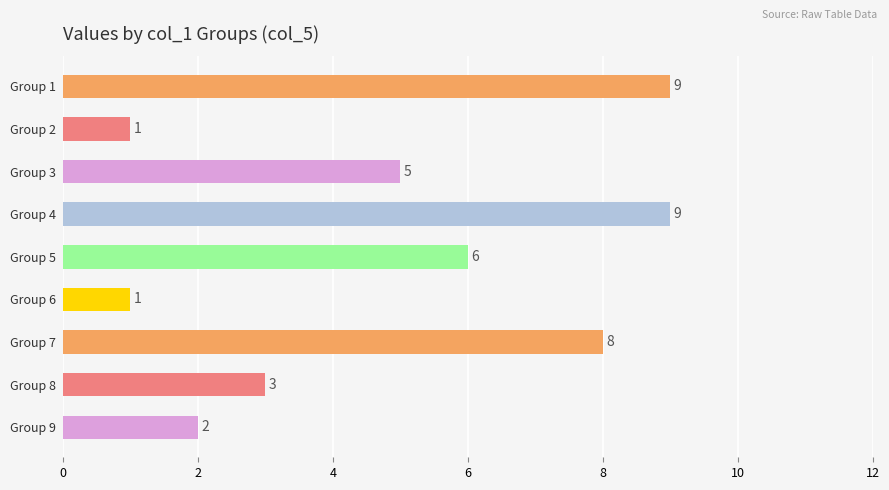

At which label is the value closest to 5?

Group 3